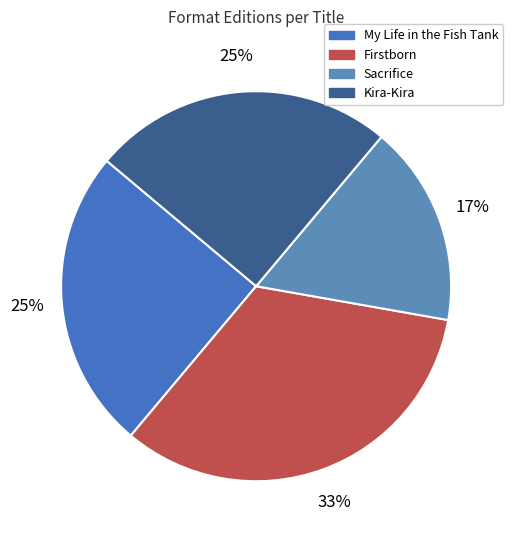

What percentage is the Firstborn slice, to the nearest percent?

33%